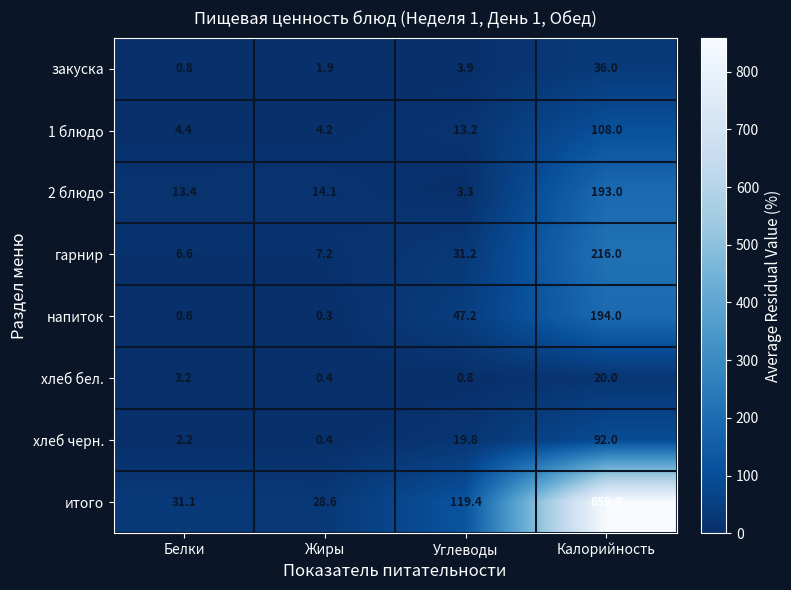

At how many categories does at least one series exceed 36?

2